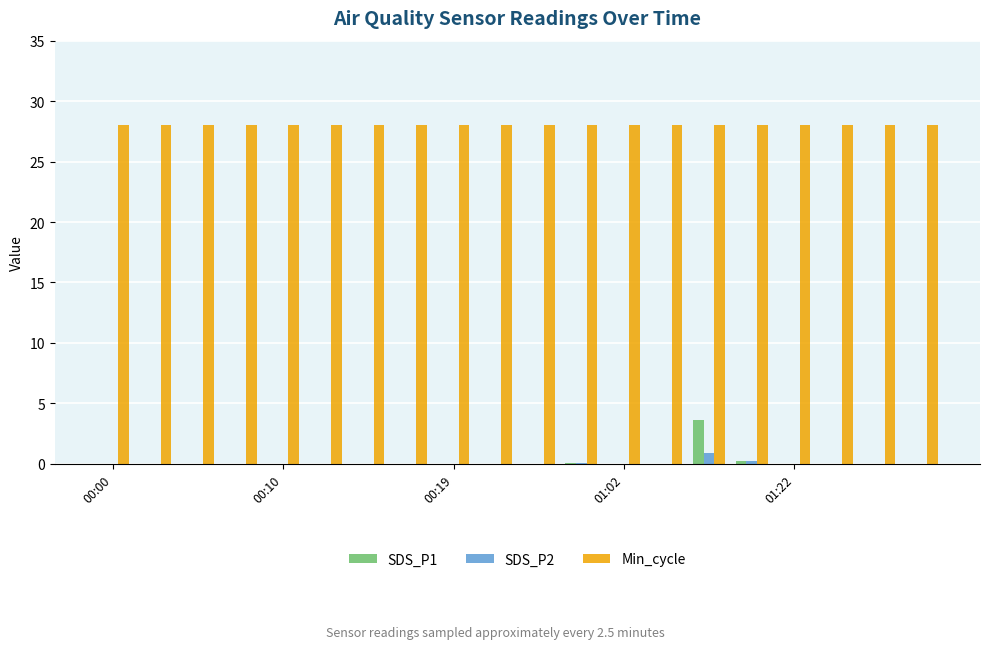

What is the maximum value for Min_cycle?

28.0